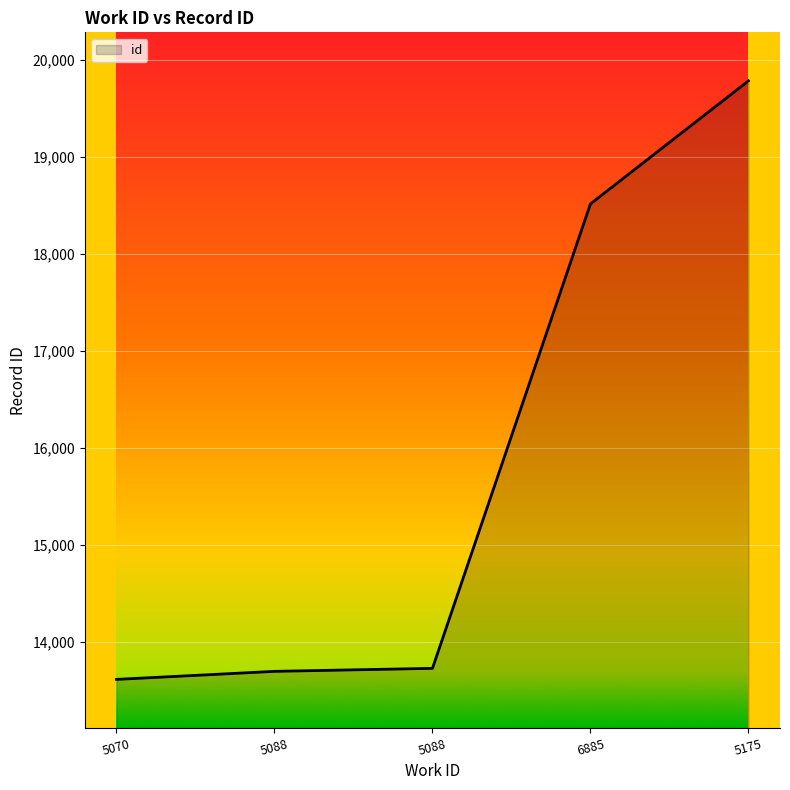

Does the chart display data point markers on the line(s)?

No